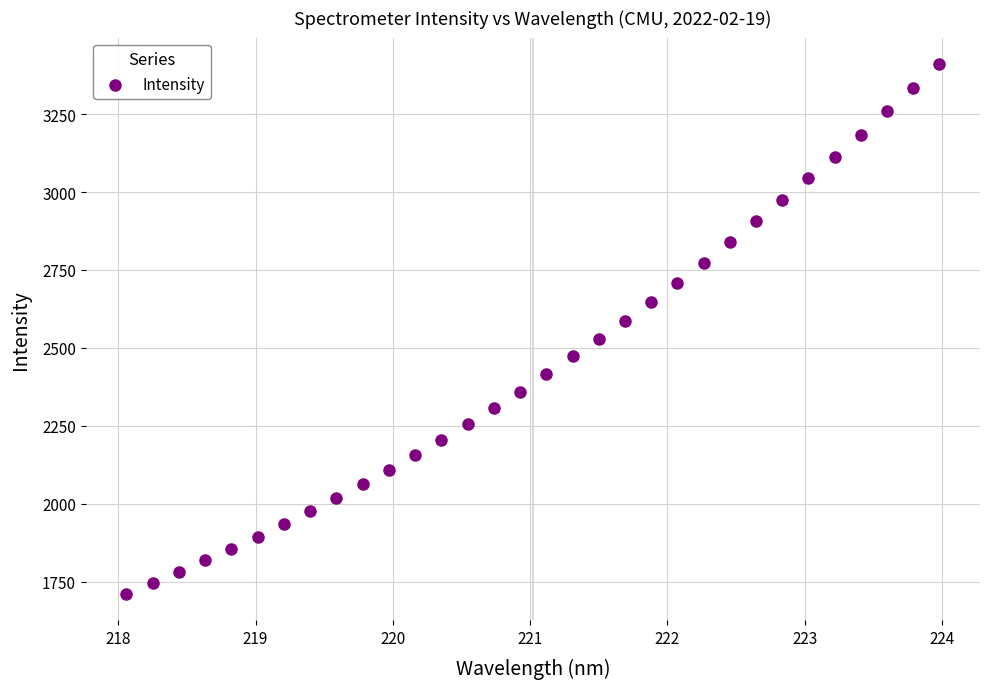

What is the range of X values (max minus min)?

5.9